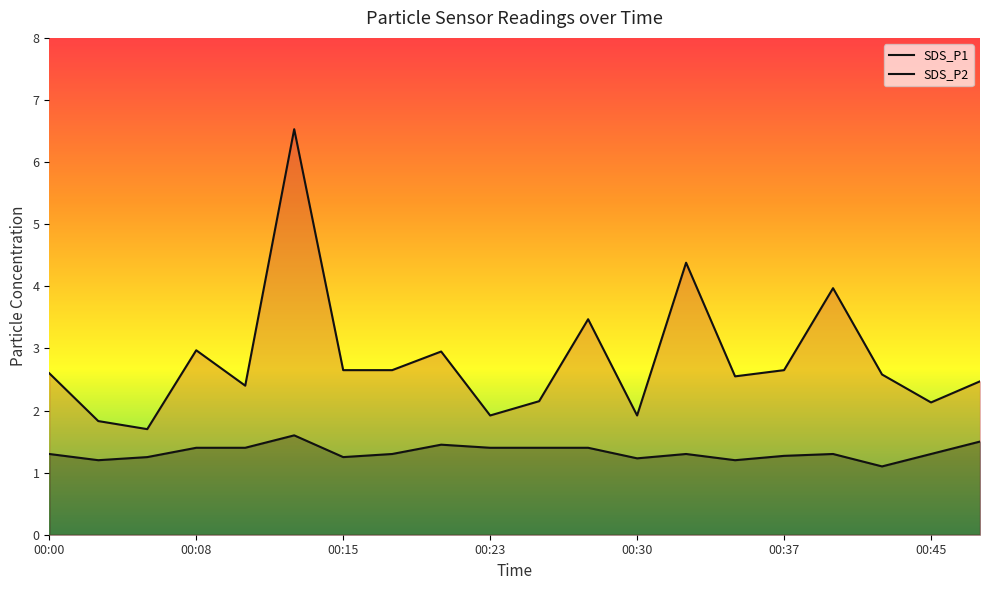

What are all the series names shown in the legend?

SDS_P1, SDS_P2